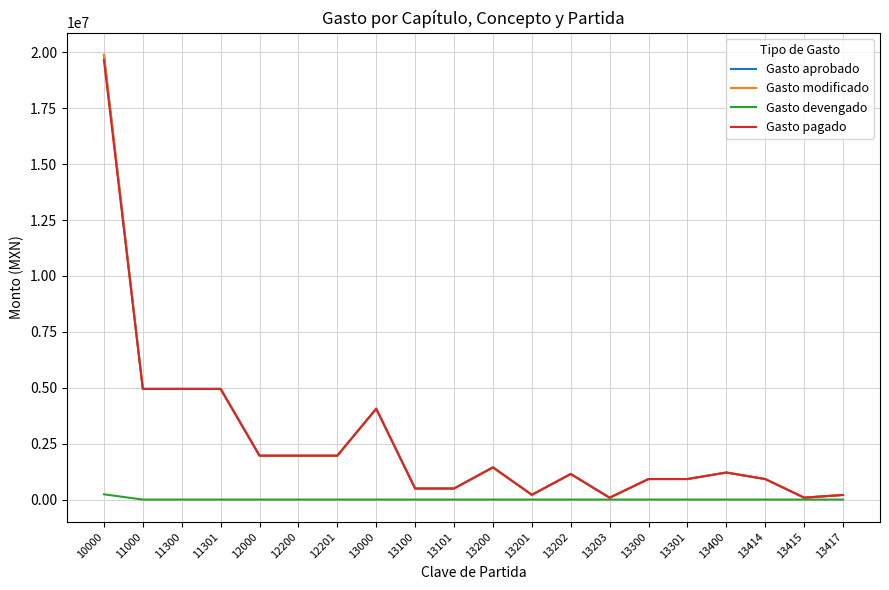

Is this an area chart (filled region under the line)?

No